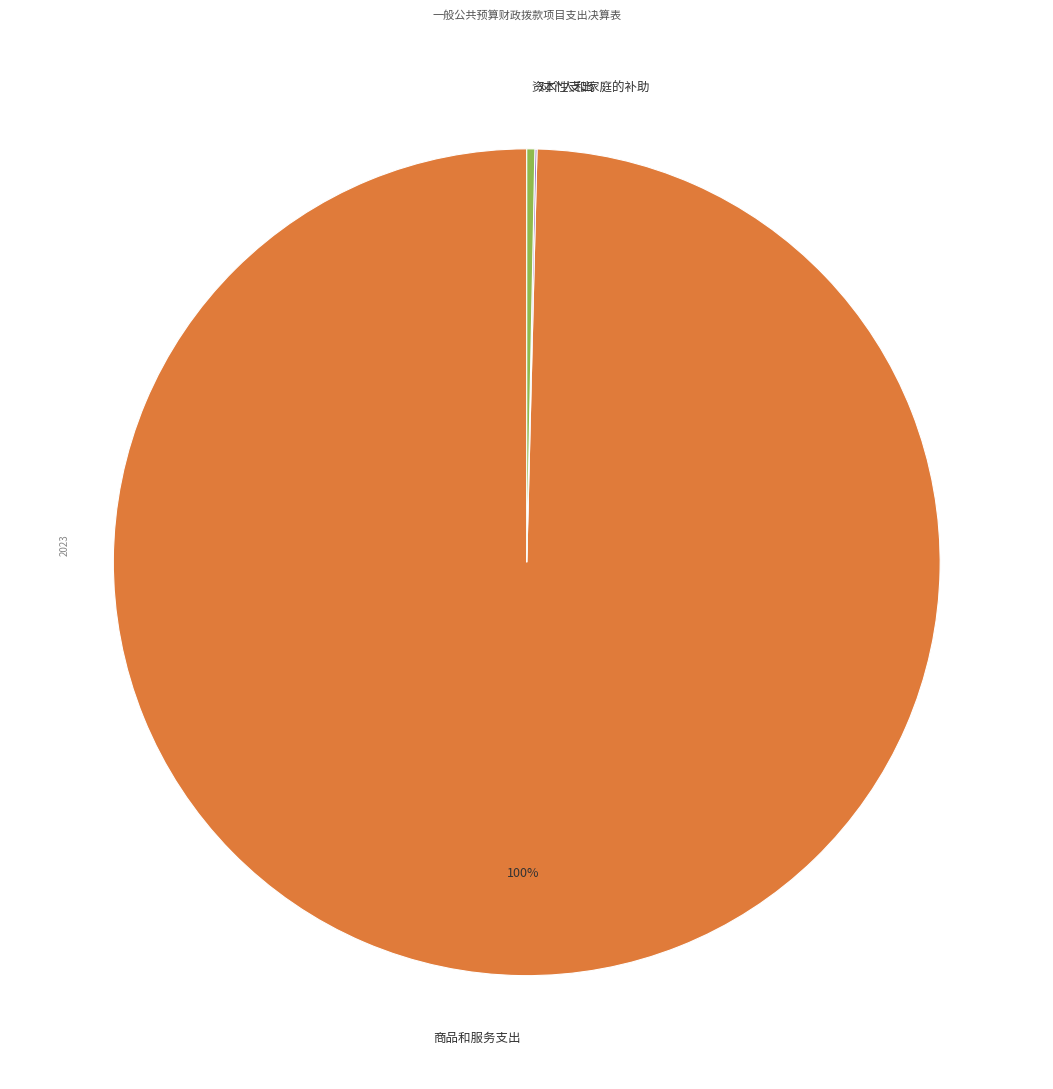

True or false: 商品和服务支出 accounts for 94% of the total.

False